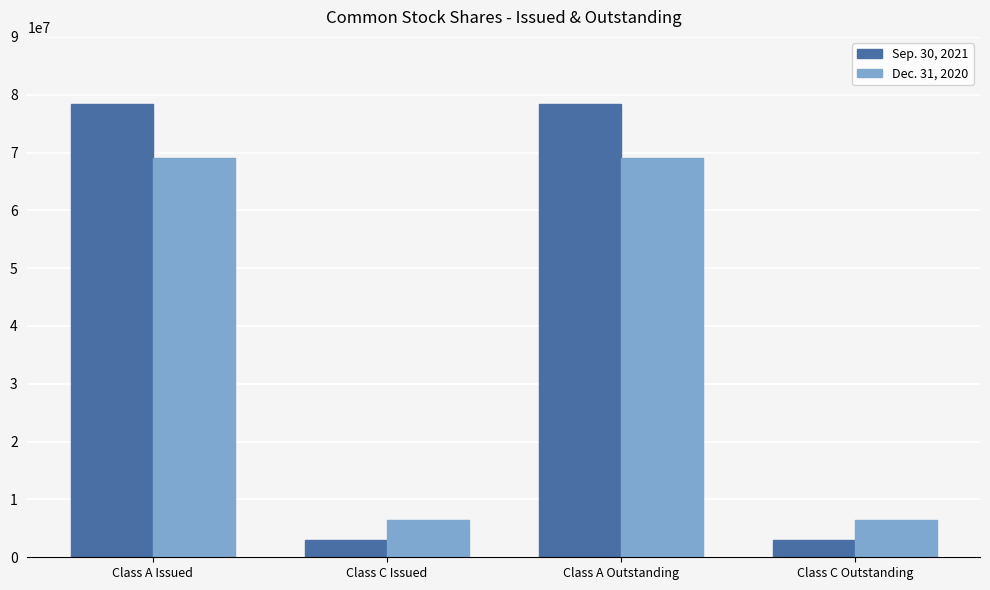

True or false: Dec. 31, 2020 has a value of 10107248 at Class C Issued.

False